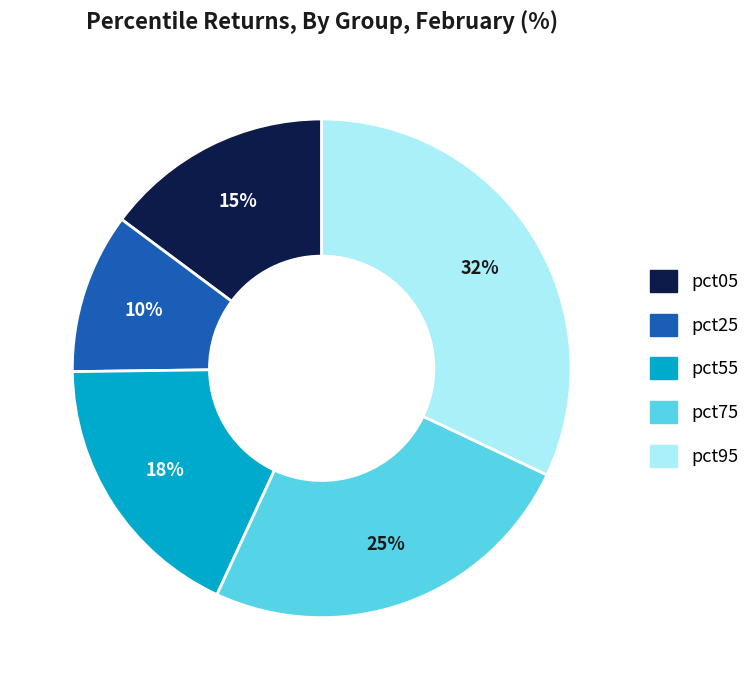

To the nearest percent, what is the average slice percentage?

20%